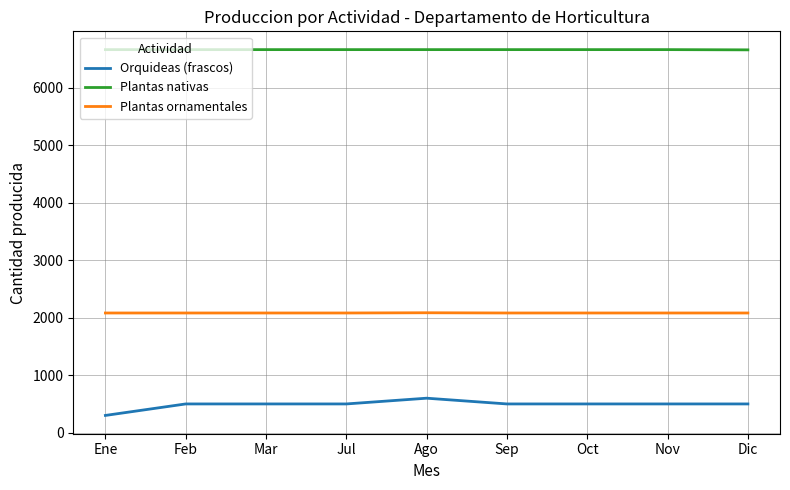

What value does the Plantas nativas series have at Ene?

6667